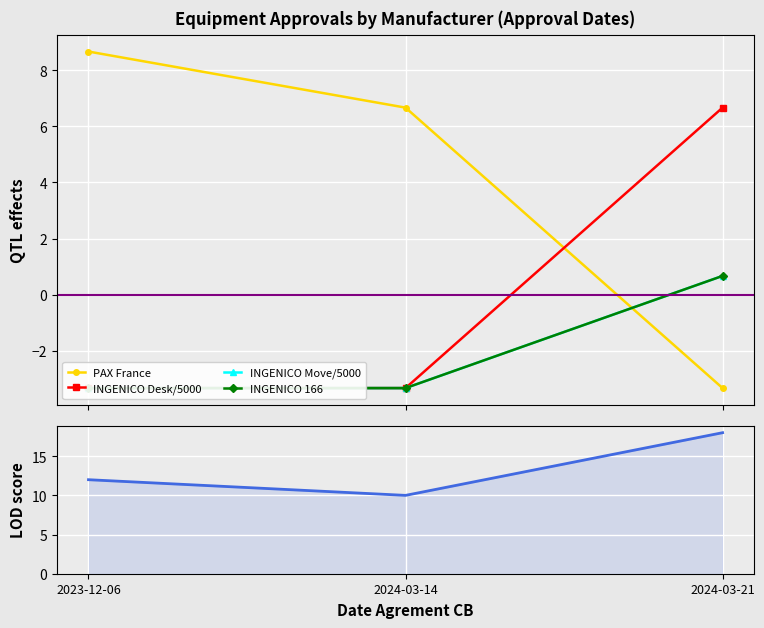

What is the difference between the maximum and minimum values in the INGENICO Move/5000 series?

4.0